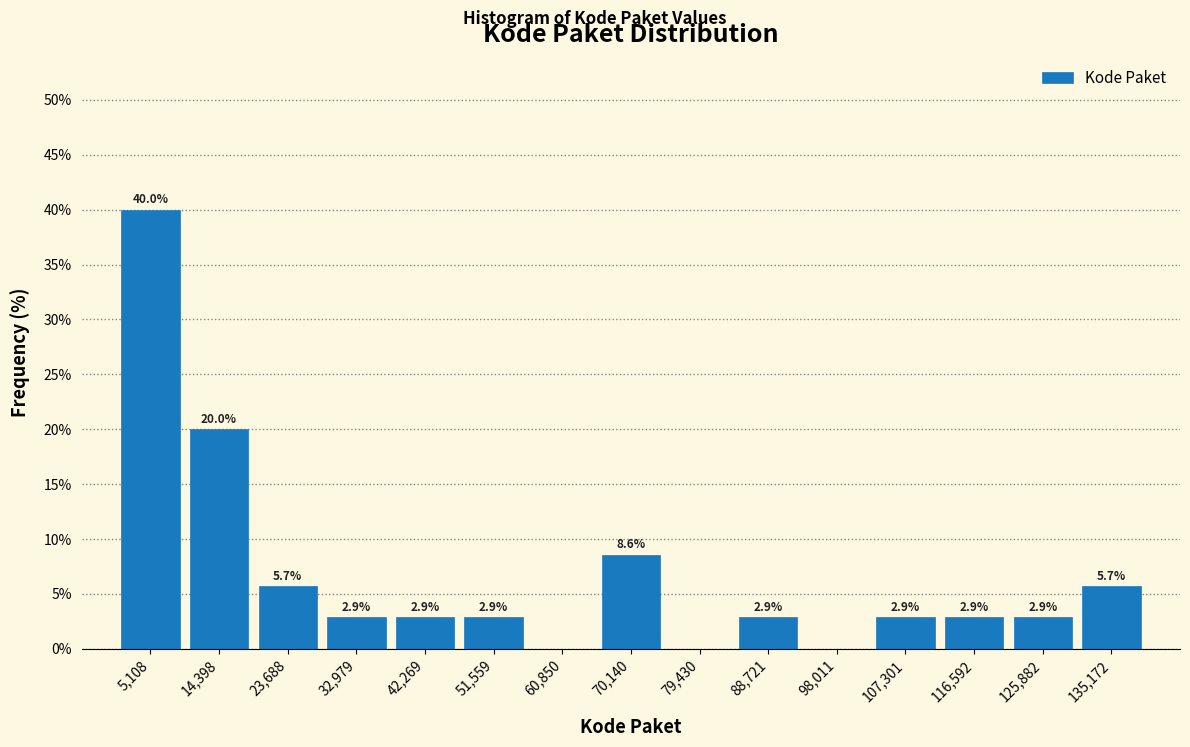

Which range on the x-axis has the tallest bar?

0 to 10000